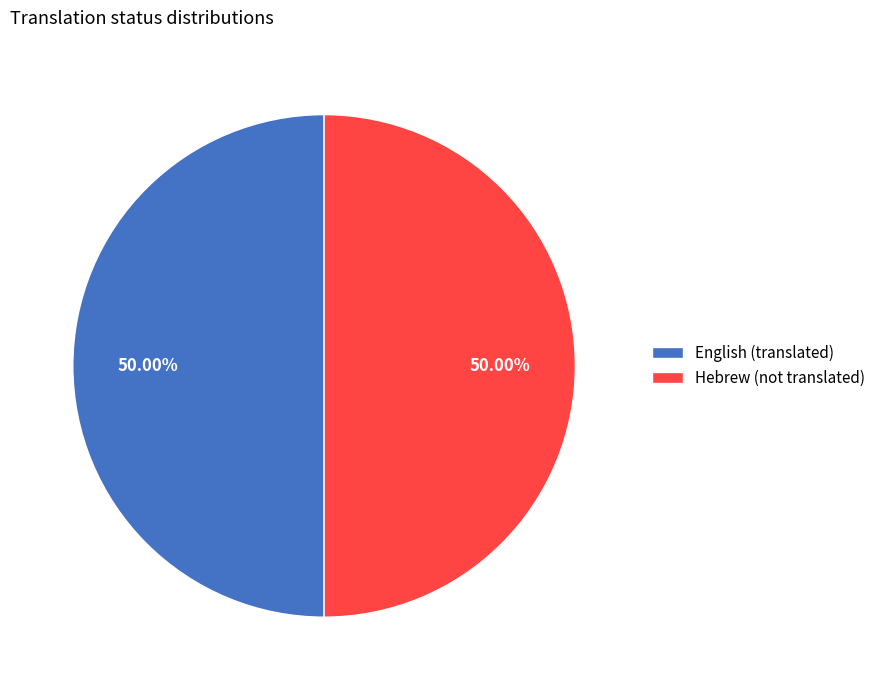

How many slices are in this pie chart?

2